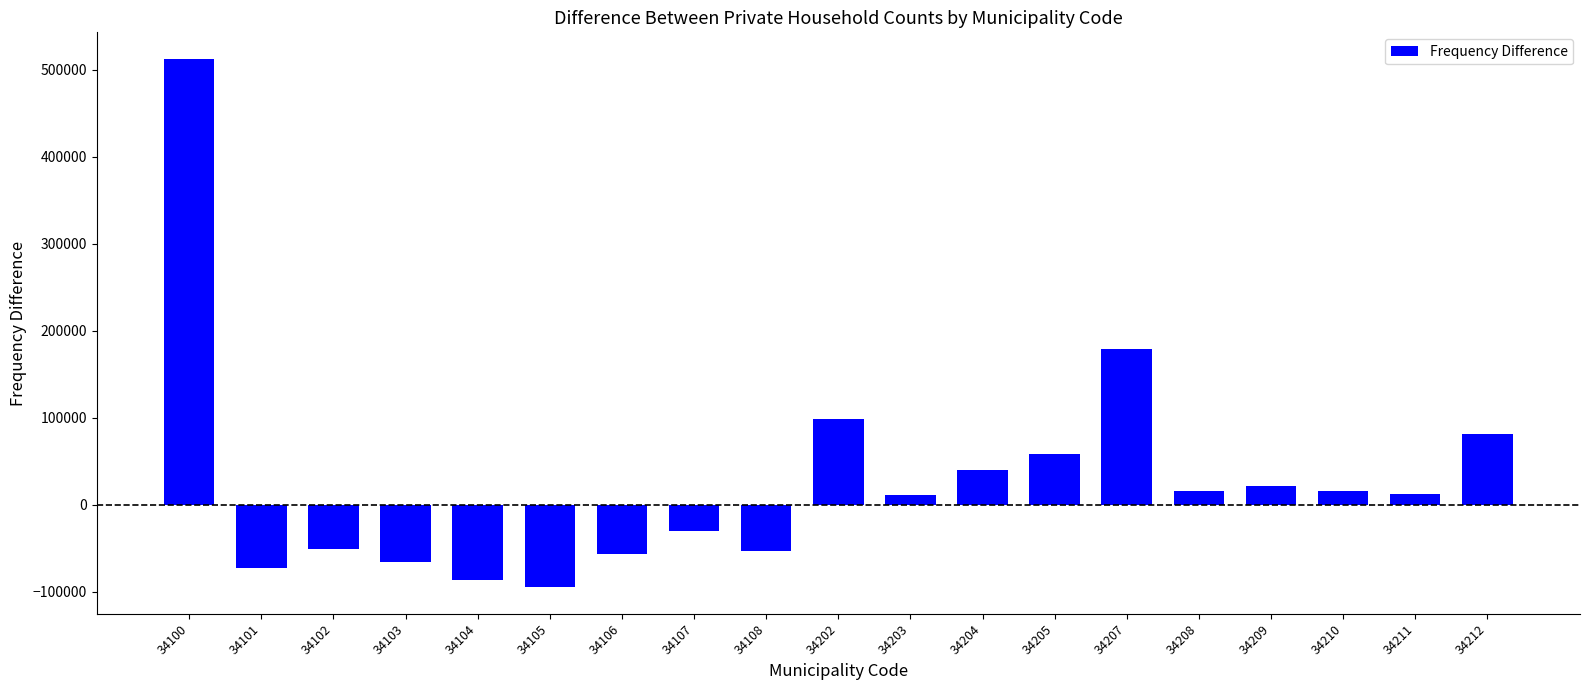

What is the value of the 10th bar from the left?

98426